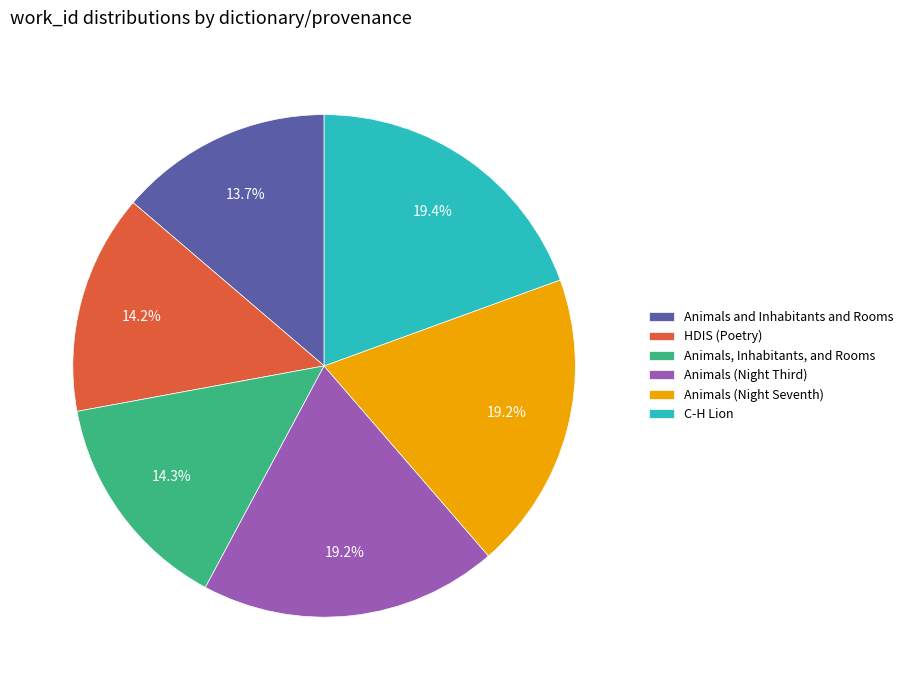

Is there any slice that represents more than half of the pie?

No